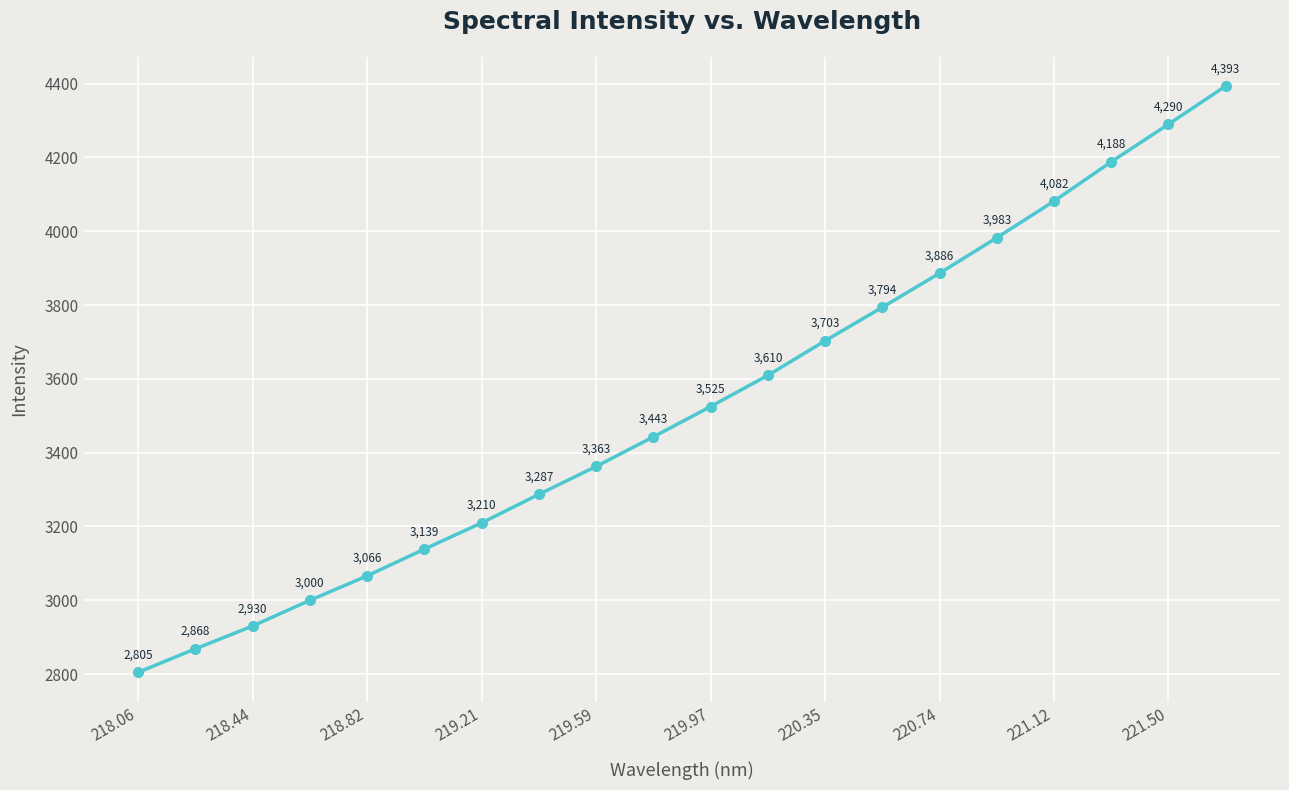

How many data points are above 3525?

10